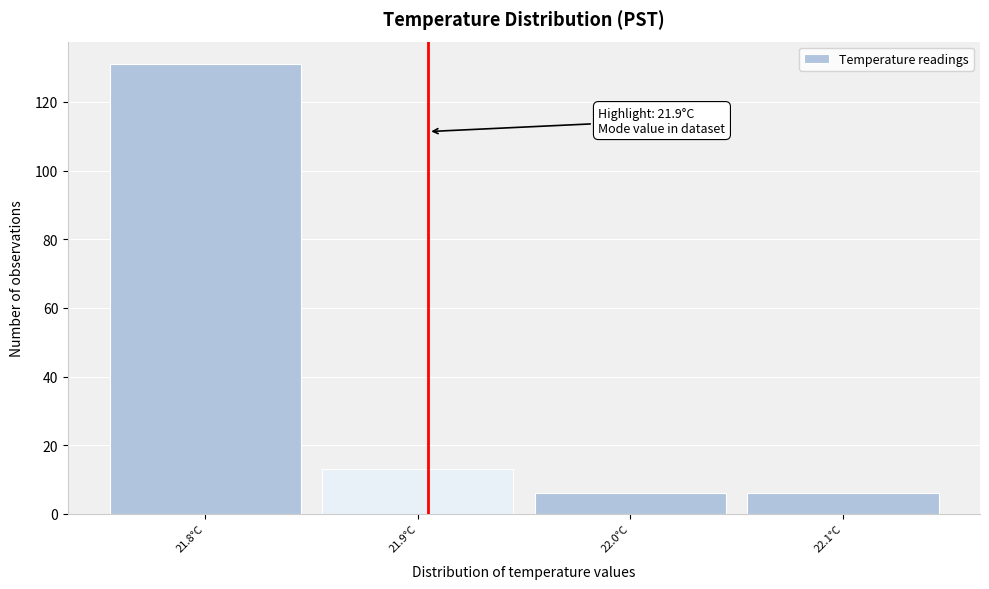

Reading left to right, extract all data points from this chart.

21.8°C=131	21.9°C=13	22.0°C=6	22.1°C=6